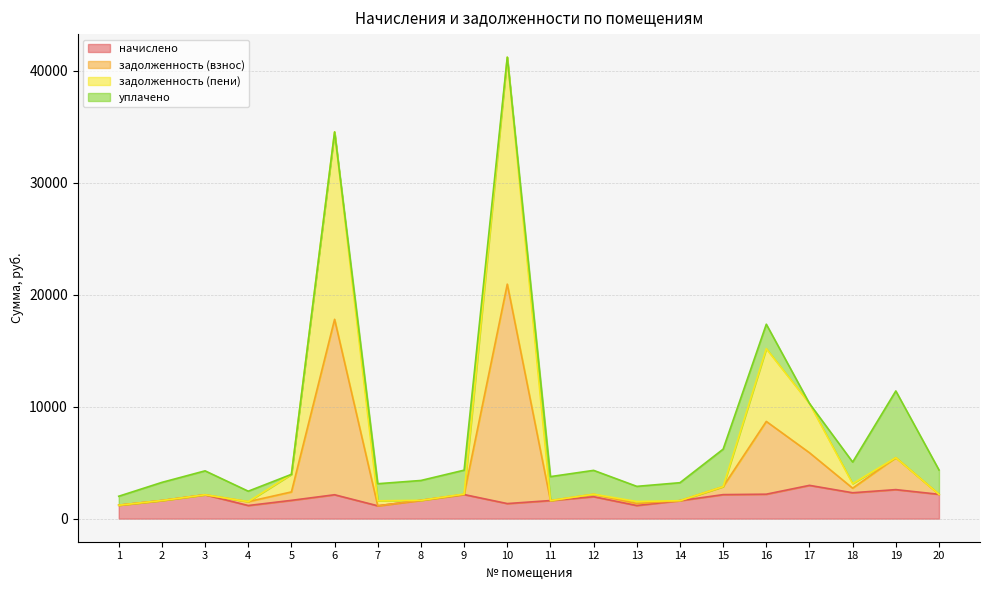

What is the sum of all начислено values?

36915.8